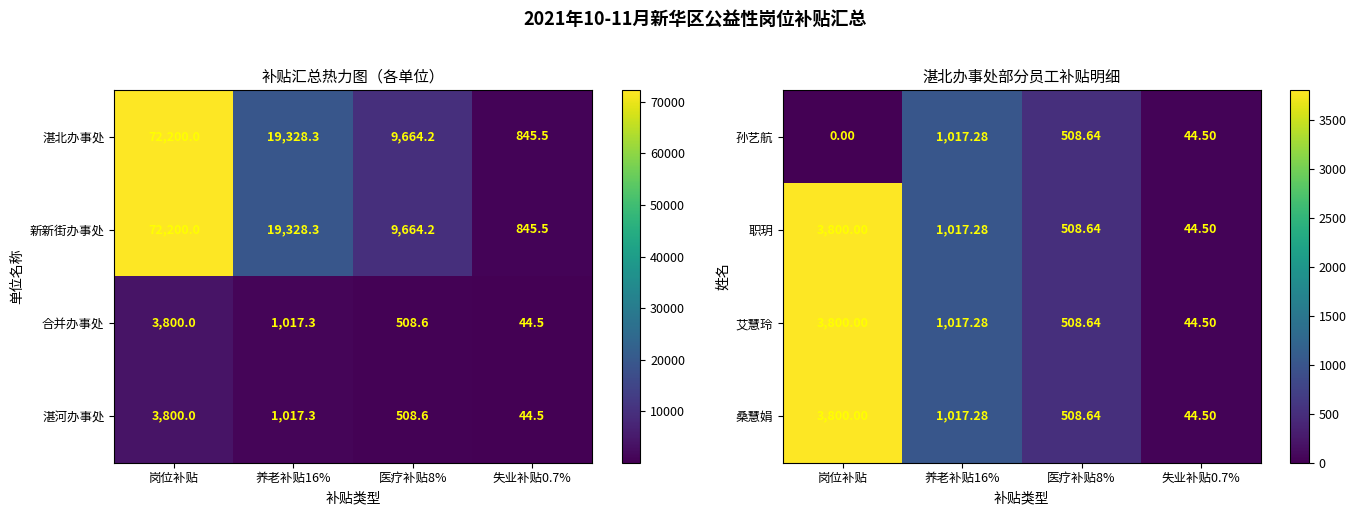

What is the difference between the second highest and second lowest values in the 职玥 series?

508.6